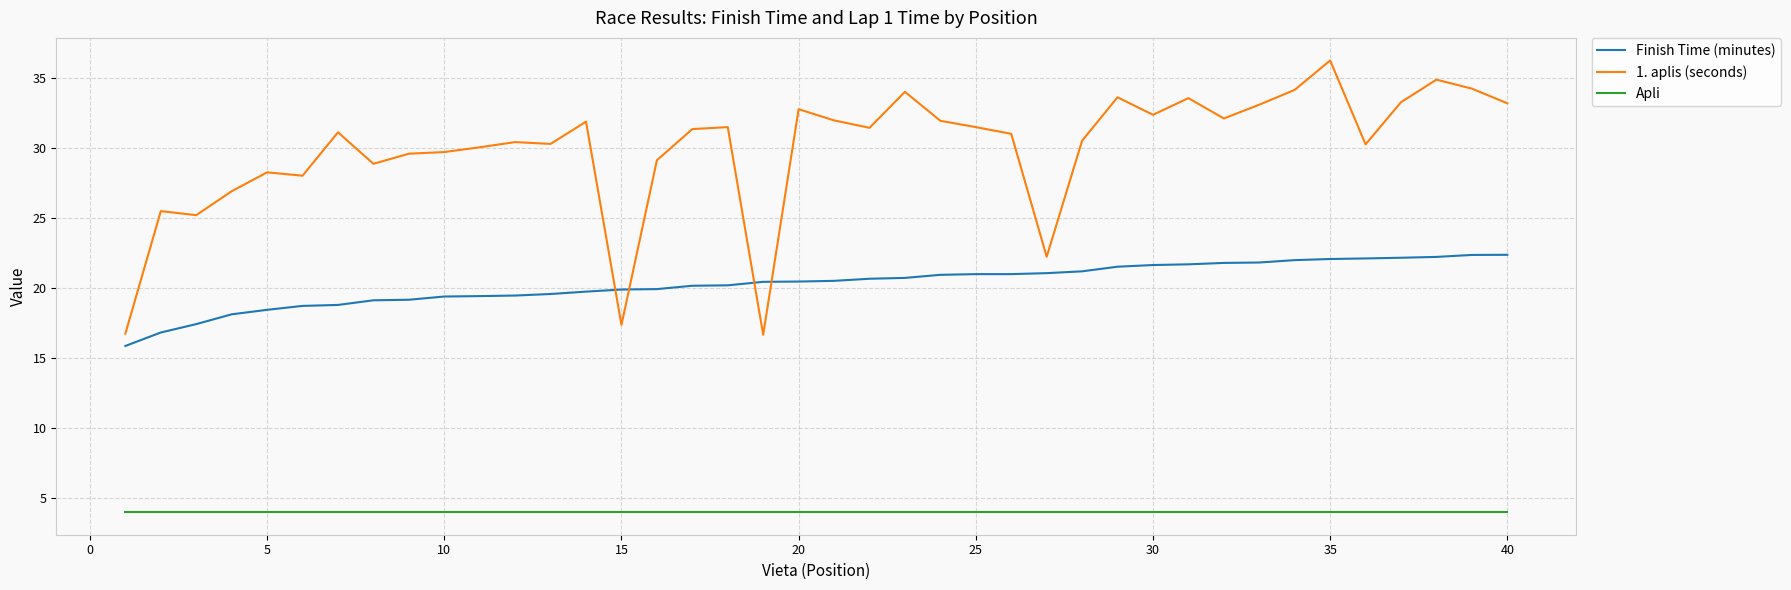

True or false: Finish Time (minutes) and 1. aplis (seconds) intersect in this chart.

True